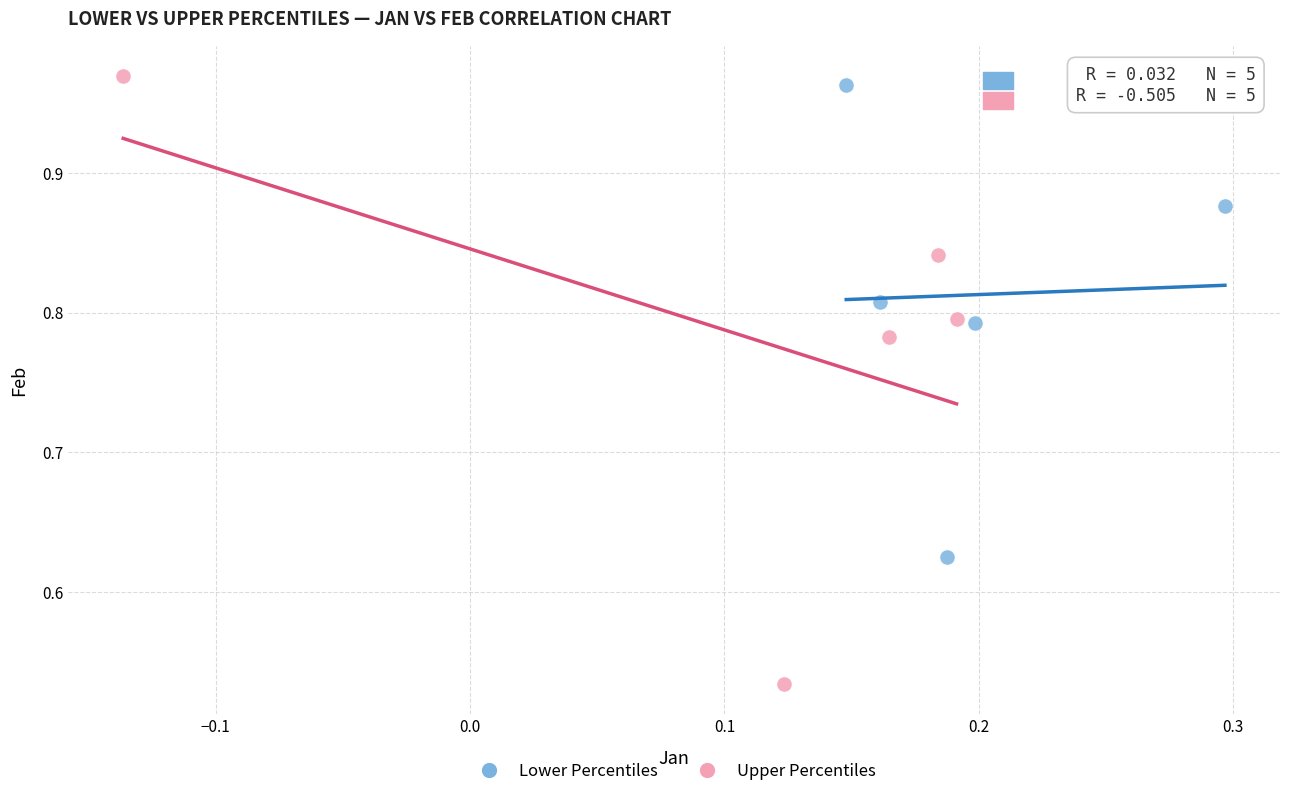

Which series contains the lowest Y value?

Upper Percentiles